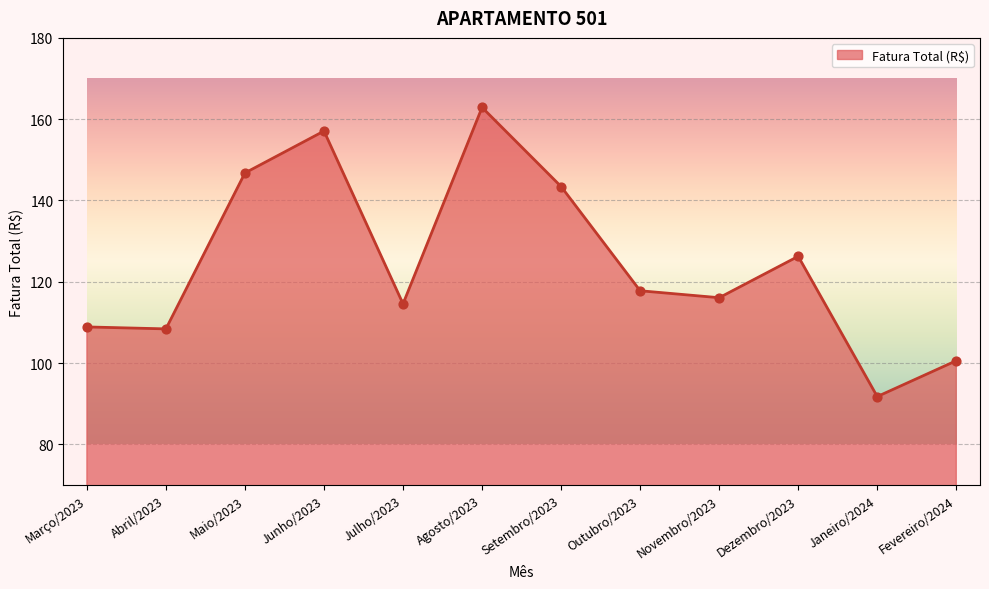

Which has a higher value, Março/2023 or Setembro/2023?

Setembro/2023